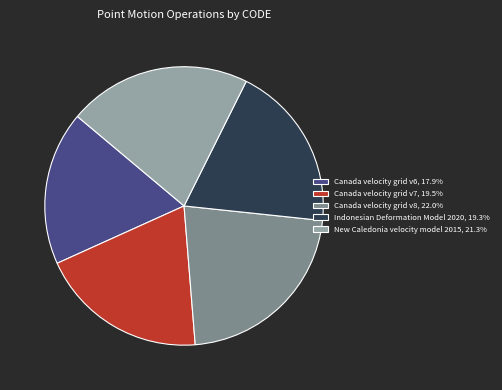

What is the ratio of the value at Canada velocity grid v6, 17.9% to the value at Canada velocity grid v8, 22.0%?

0.8